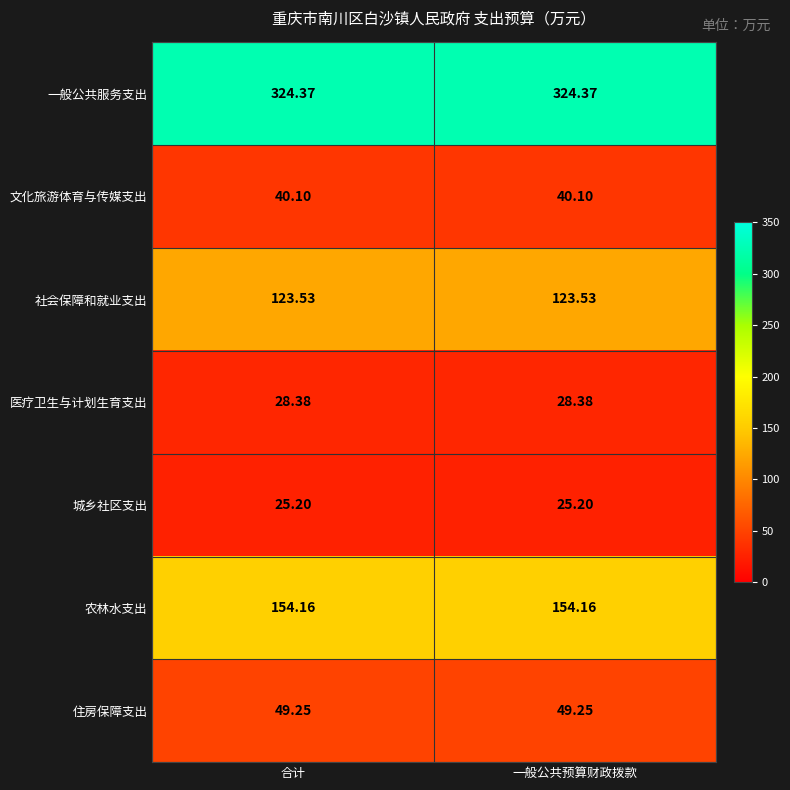

Which series has the largest total across all categories?

一般公共服务支出